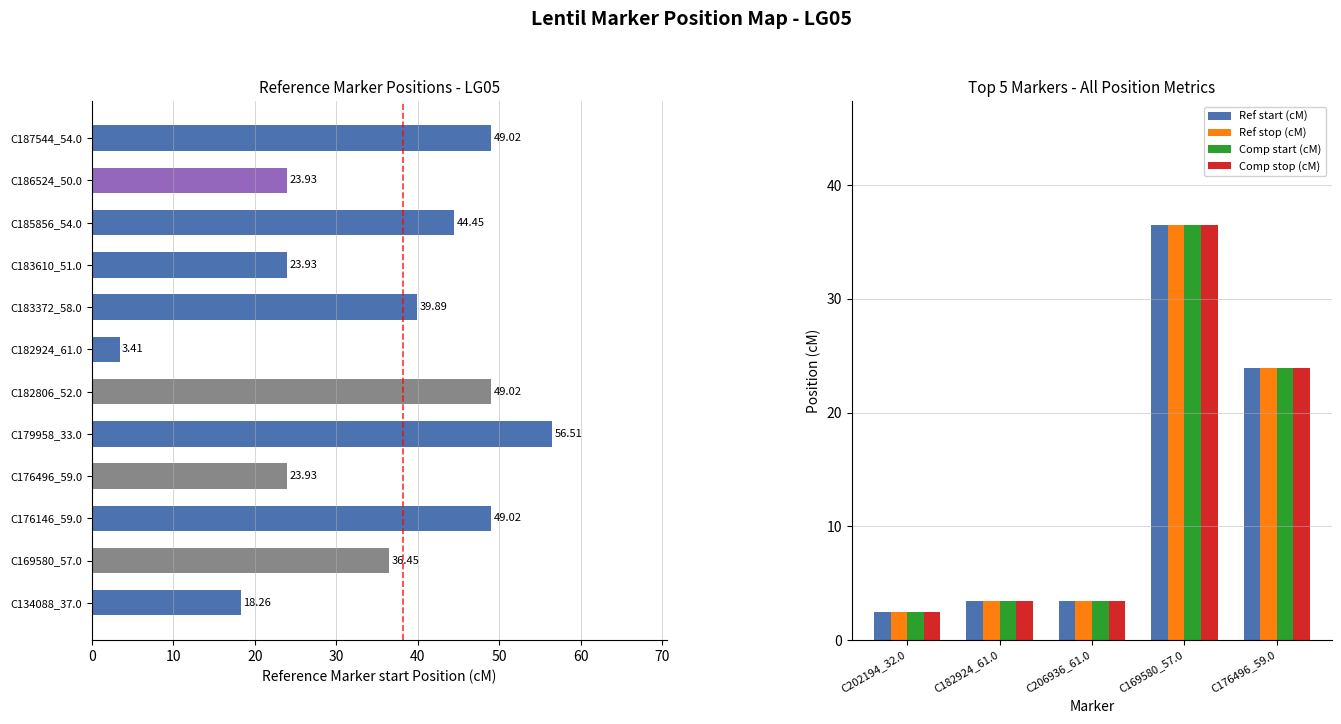

Between 20 and 30, which series saw the biggest shift?

Ref start (cM)